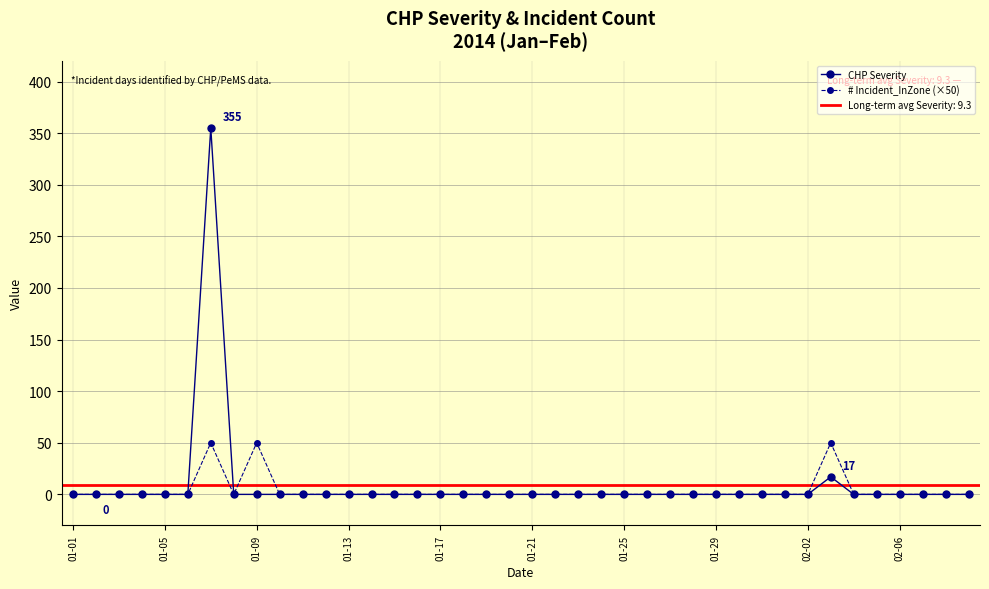

Reading right to left, list all the values displayed in this chart.

CHP Severity: 0	0	0	0	0	0	17	0	0	0	0	0	0	0	0	0	0	0	0	0	0	0	0	0	0	0	0	0	0	0	0	0	0	355	0	0	0	0	0	0
# Incident_InZone (×50): 0	0	0	0	0	0	50	0	0	0	0	0	0	0	0	0	0	0	0	0	0	0	0	0	0	0	0	0	0	0	0	50	0	50	0	0	0	0	0	0